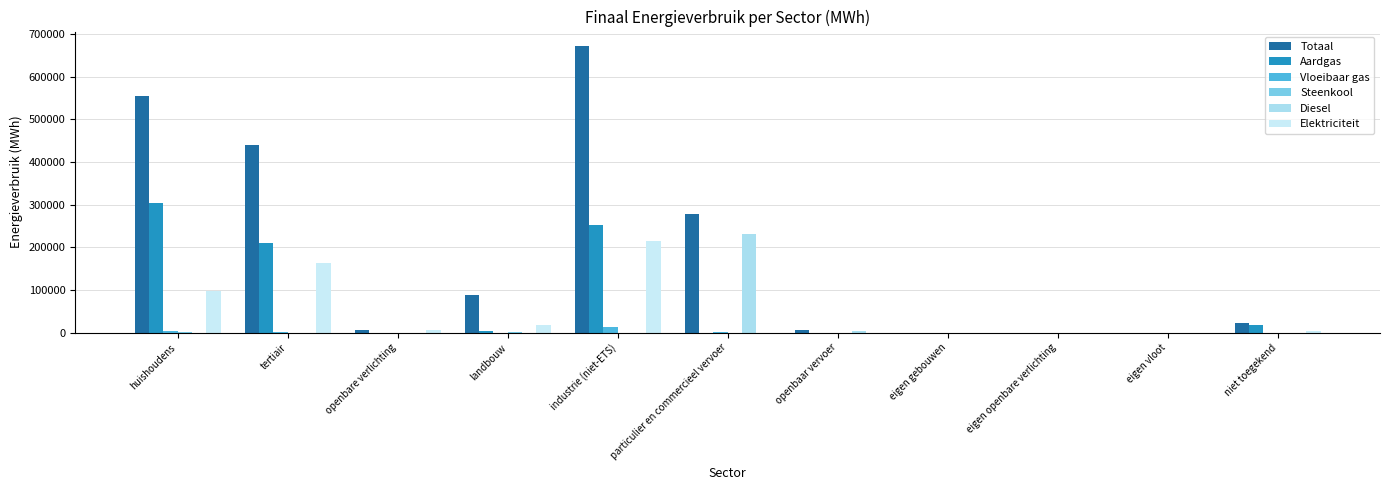

Which series has the largest range (max minus min)?

Totaal